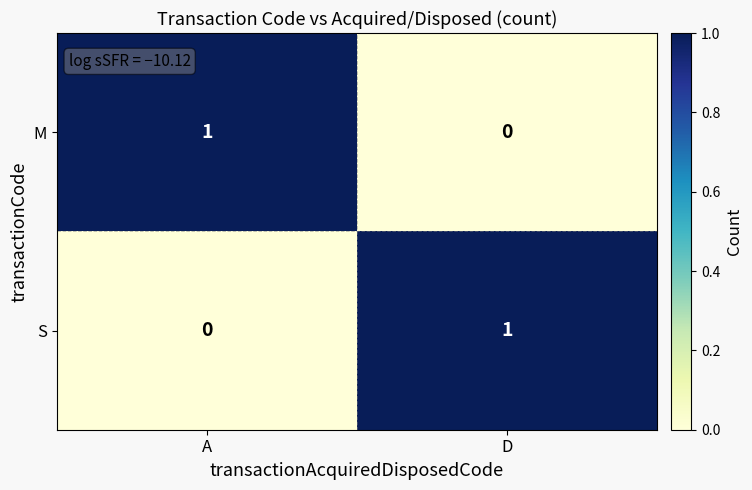

Rank the series at D from lowest to highest value.

M, S